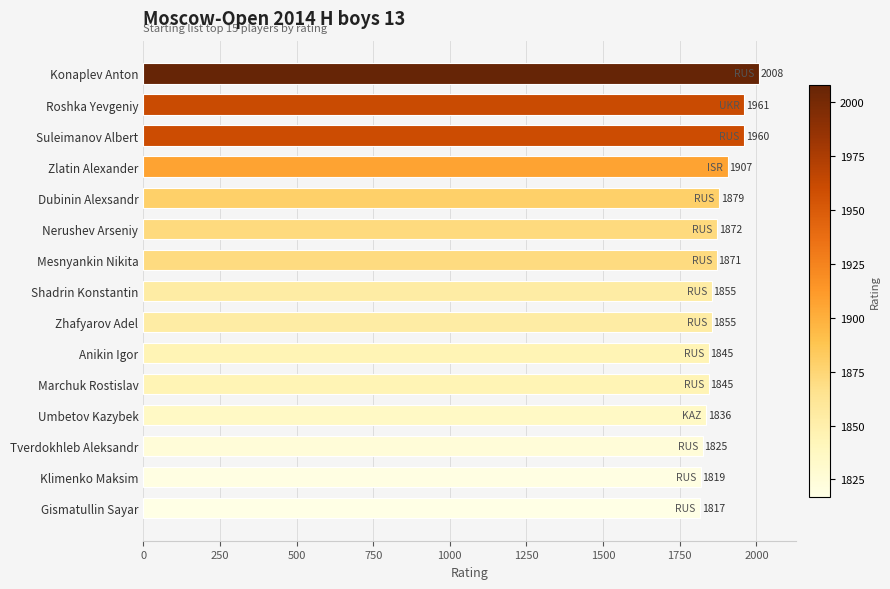

What position from the bottom is Tverdokhleb Aleksandr?

3